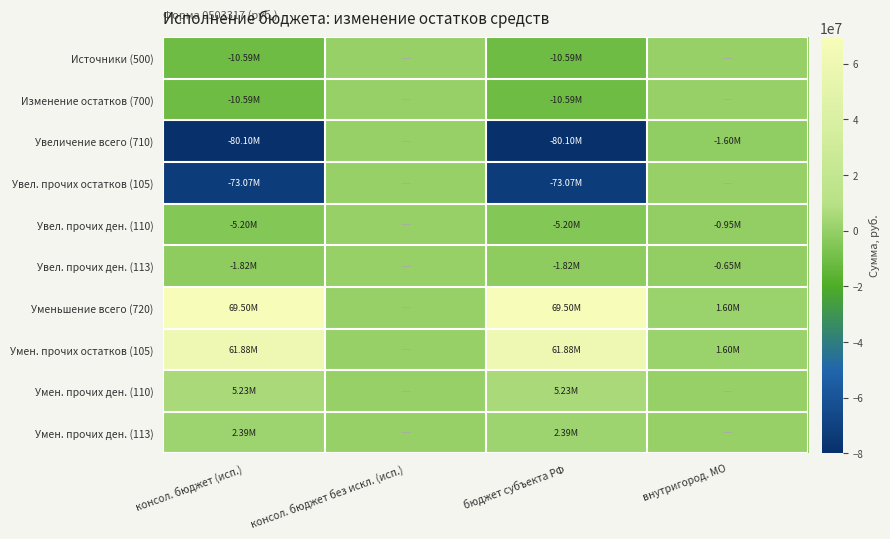

At консол. бюджет без искл. (исп.), list the series in order from smallest to largest.

Источники (500), Изменение остатков (700), Увеличение всего (710), Увел. прочих остатков (105), Увел. прочих ден. (110), Увел. прочих ден. (113), Уменьшение всего (720), Умен. прочих остатков (105), Умен. прочих ден. (110), Умен. прочих ден. (113)